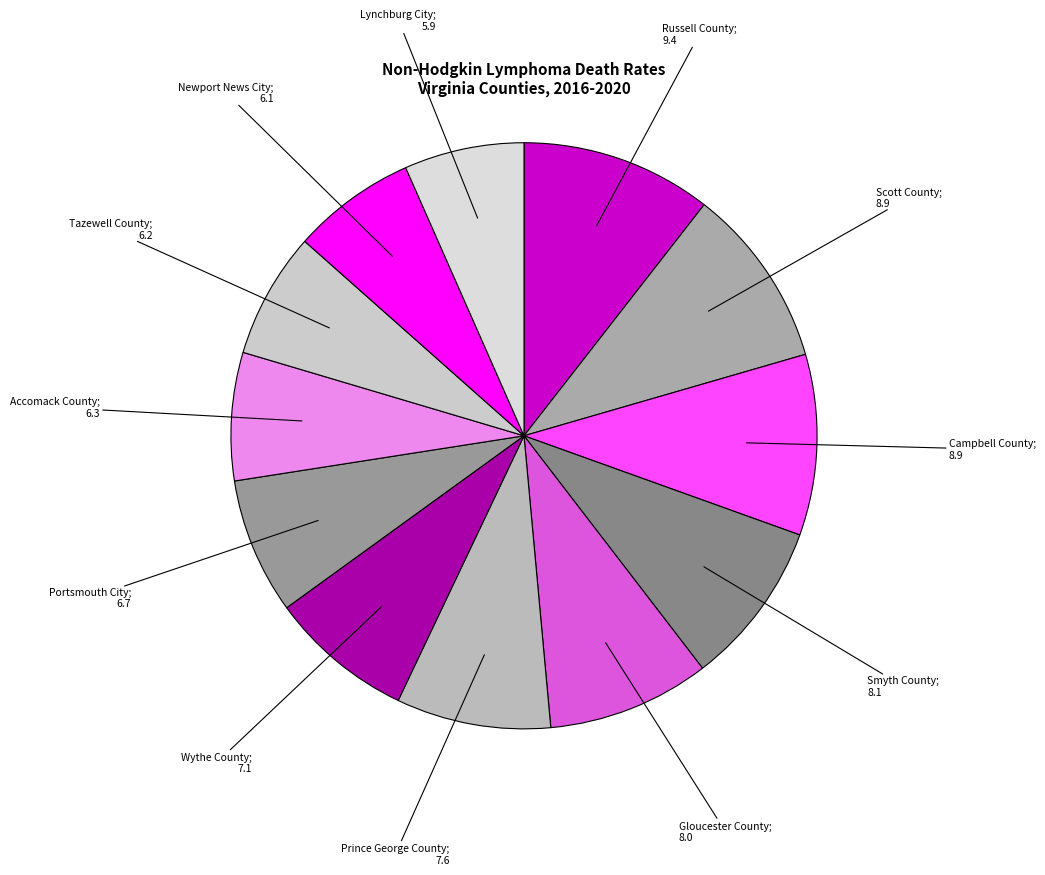

How many slices are in this pie chart?

12